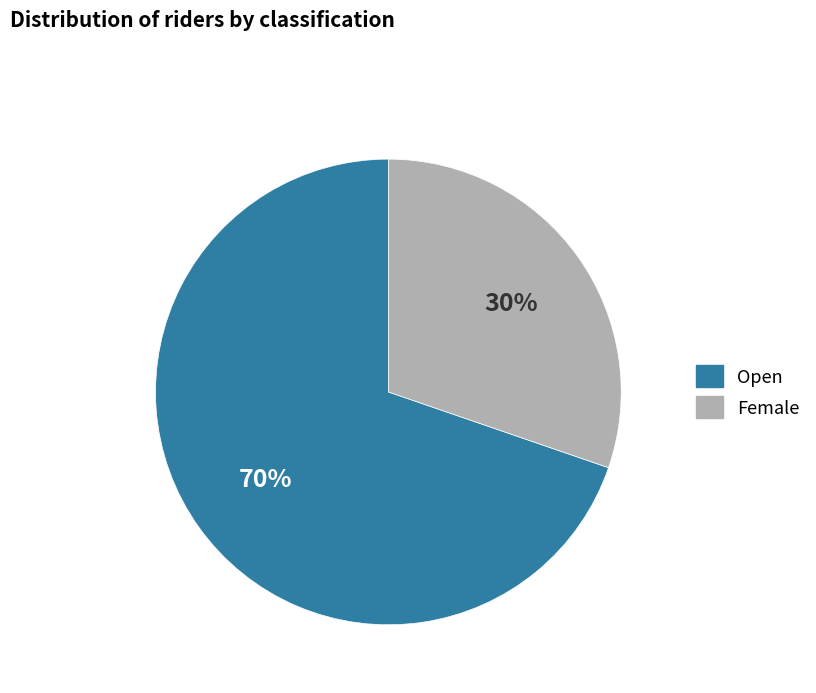

To the nearest percent, what percentage of the pie is Female?

30%